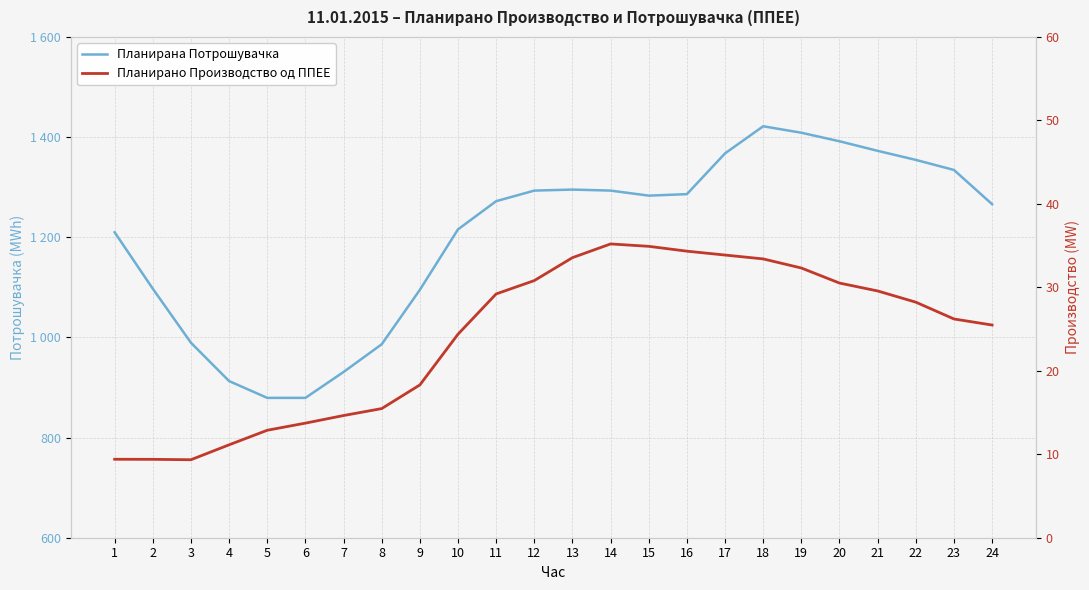

What is the difference between the highest and lowest values at 23?

1308.2